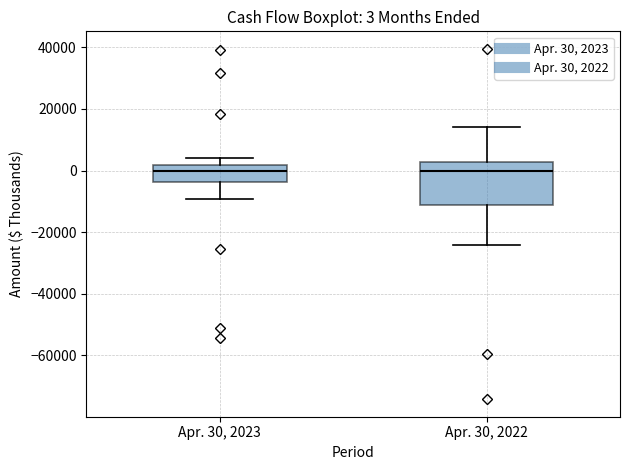

Comparing the boxes themselves (not the whiskers), which one is the tallest?

Apr. 30, 2022